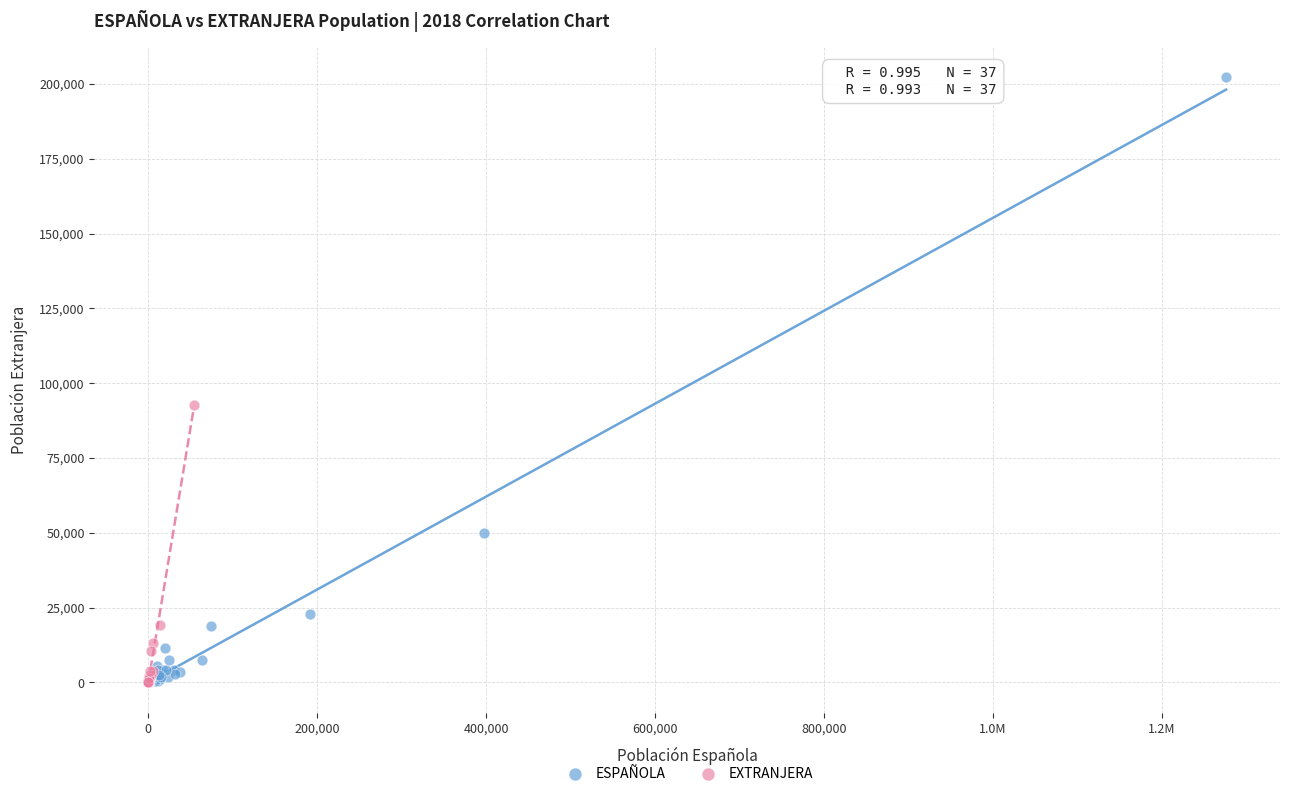

What are all the series names shown in the legend?

ESPAÑOLA, EXTRANJERA